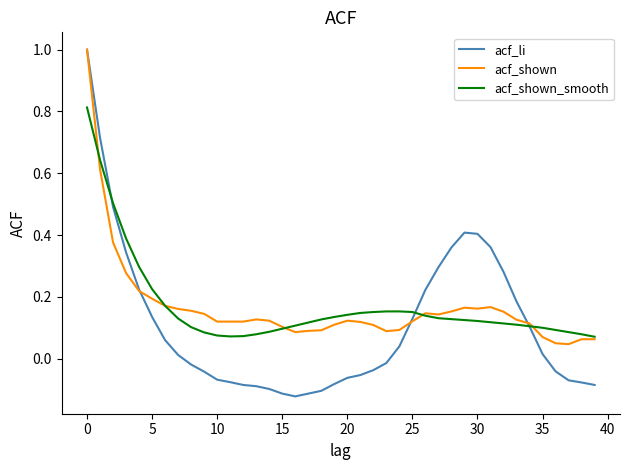

Which series has the largest range (max minus min)?

acf_li